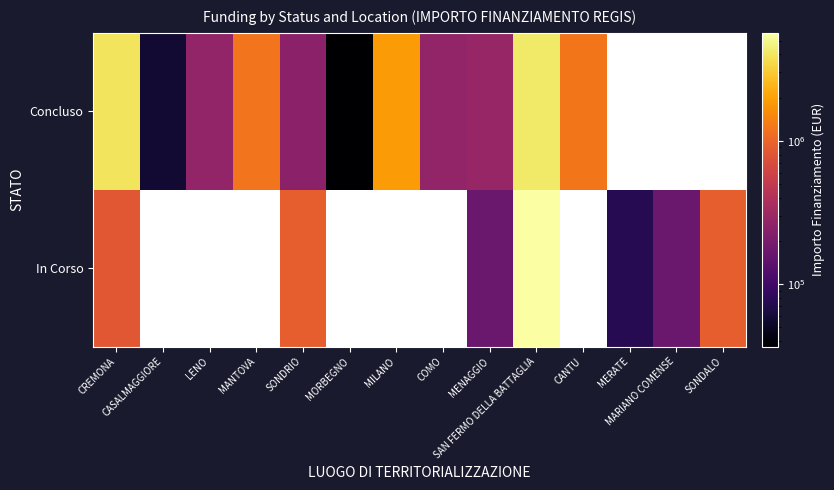

List the series in order of their peak value, highest first.

In Corso, Concluso